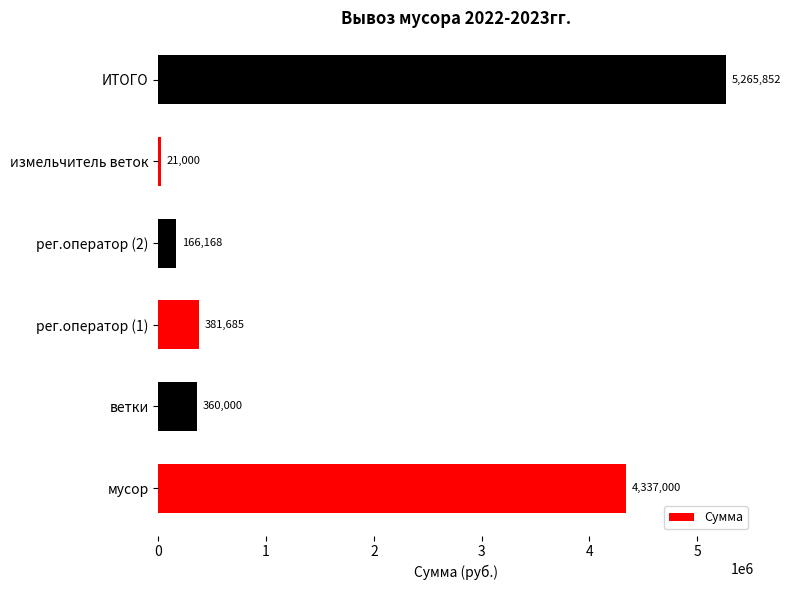

The chart shows a value of 555219.9 at ветки. True or false?

False